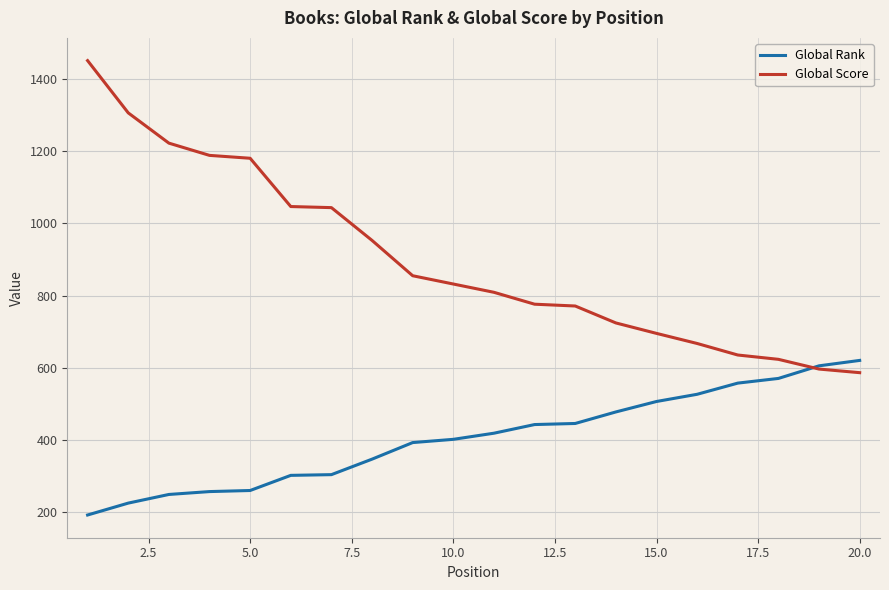

How many times do Global Score and Global Rank cross each other?

1